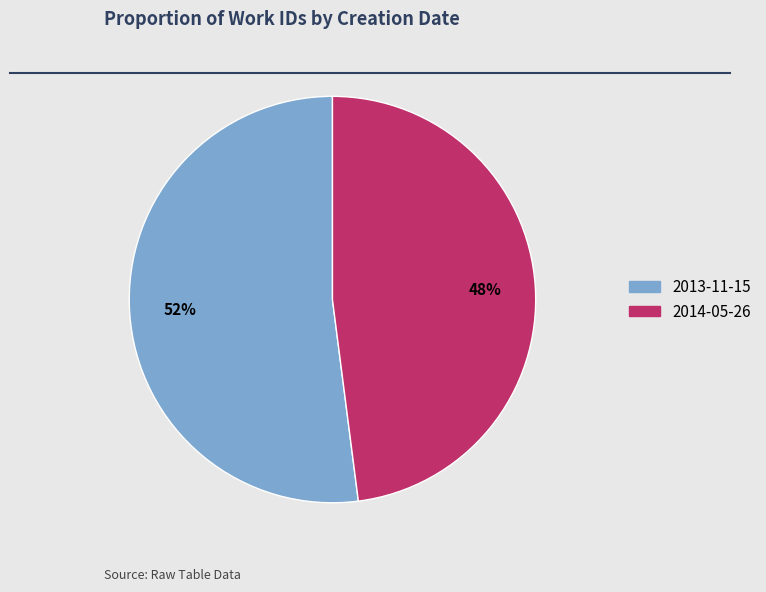

Is the sum of 2014-05-26 and 2013-11-15 greater than half?

Yes